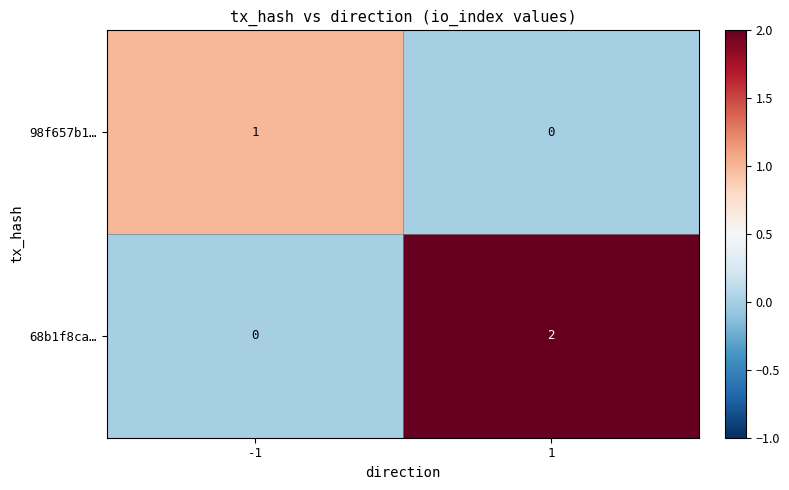

Reading left to right, transcribe all the data shown in this chart.

98f657b1…: 1	0
68b1f8ca…: 0	2